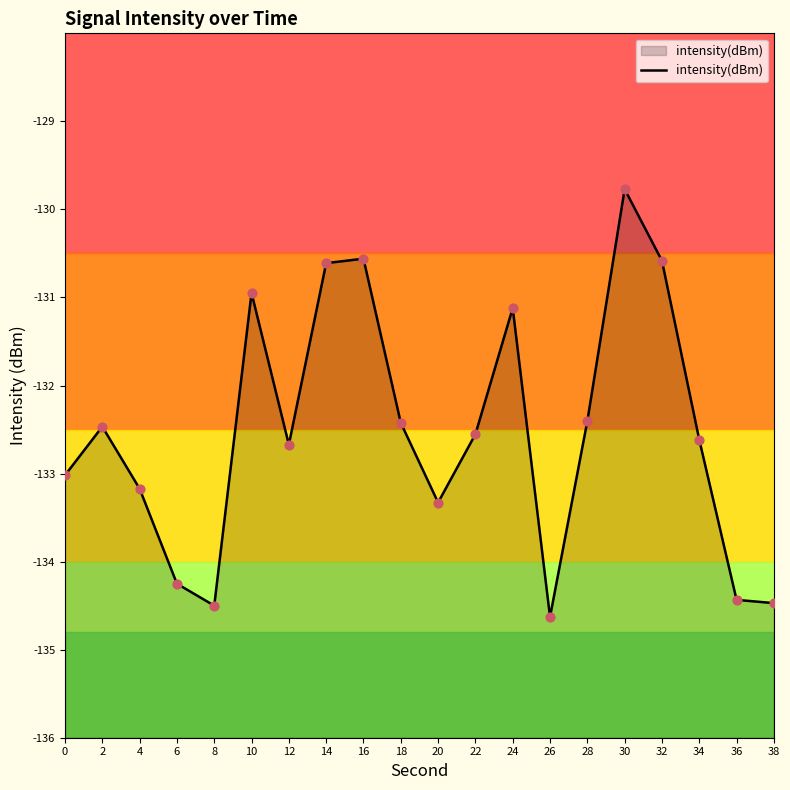

What is the change in value from 12 to 20?

-0.7